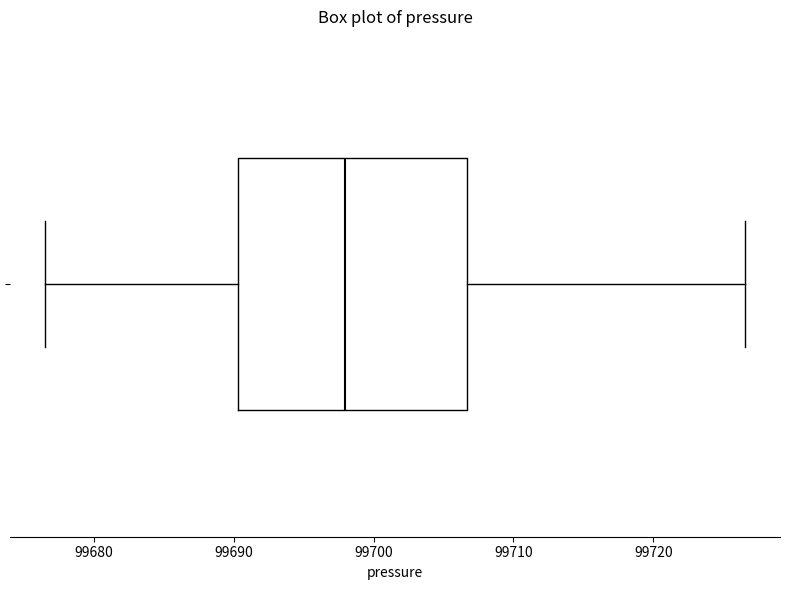

Where does the left whisker of the box end on the x-axis? The values are not printed on the chart, so give them approximately, as read against the axis.

99677